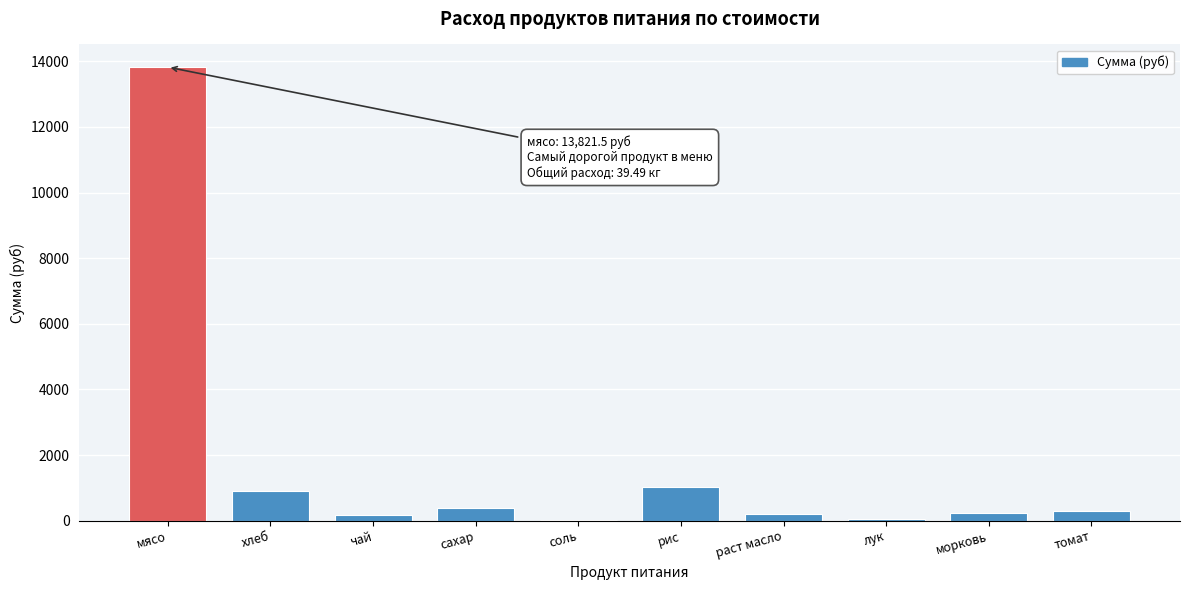

What is the sum of all values?

17112.0